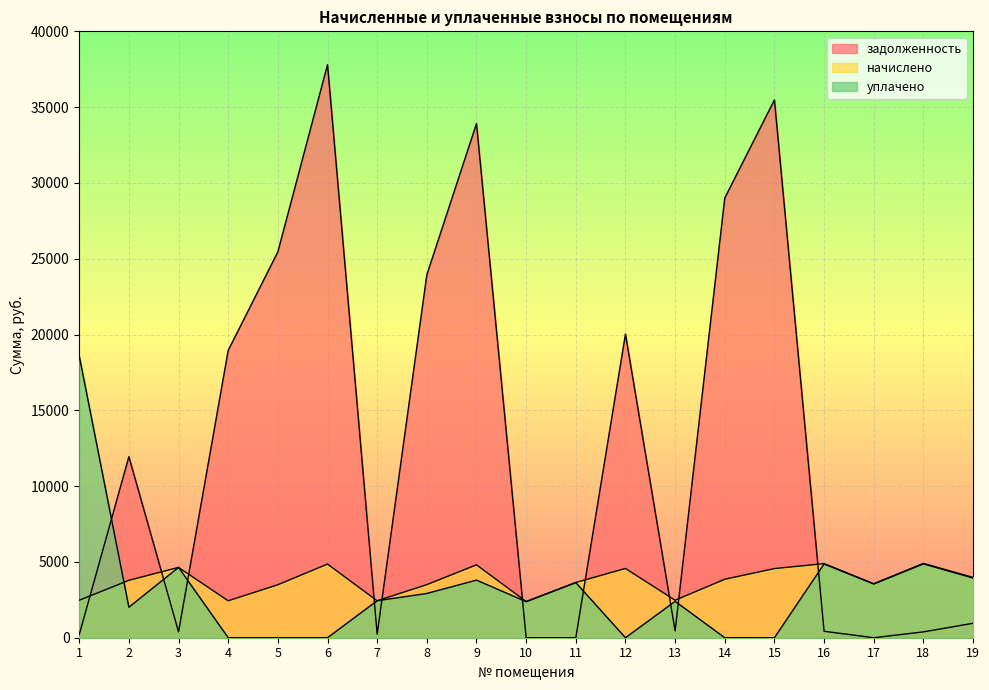

What is the average value of the задолженность series?

12608.1